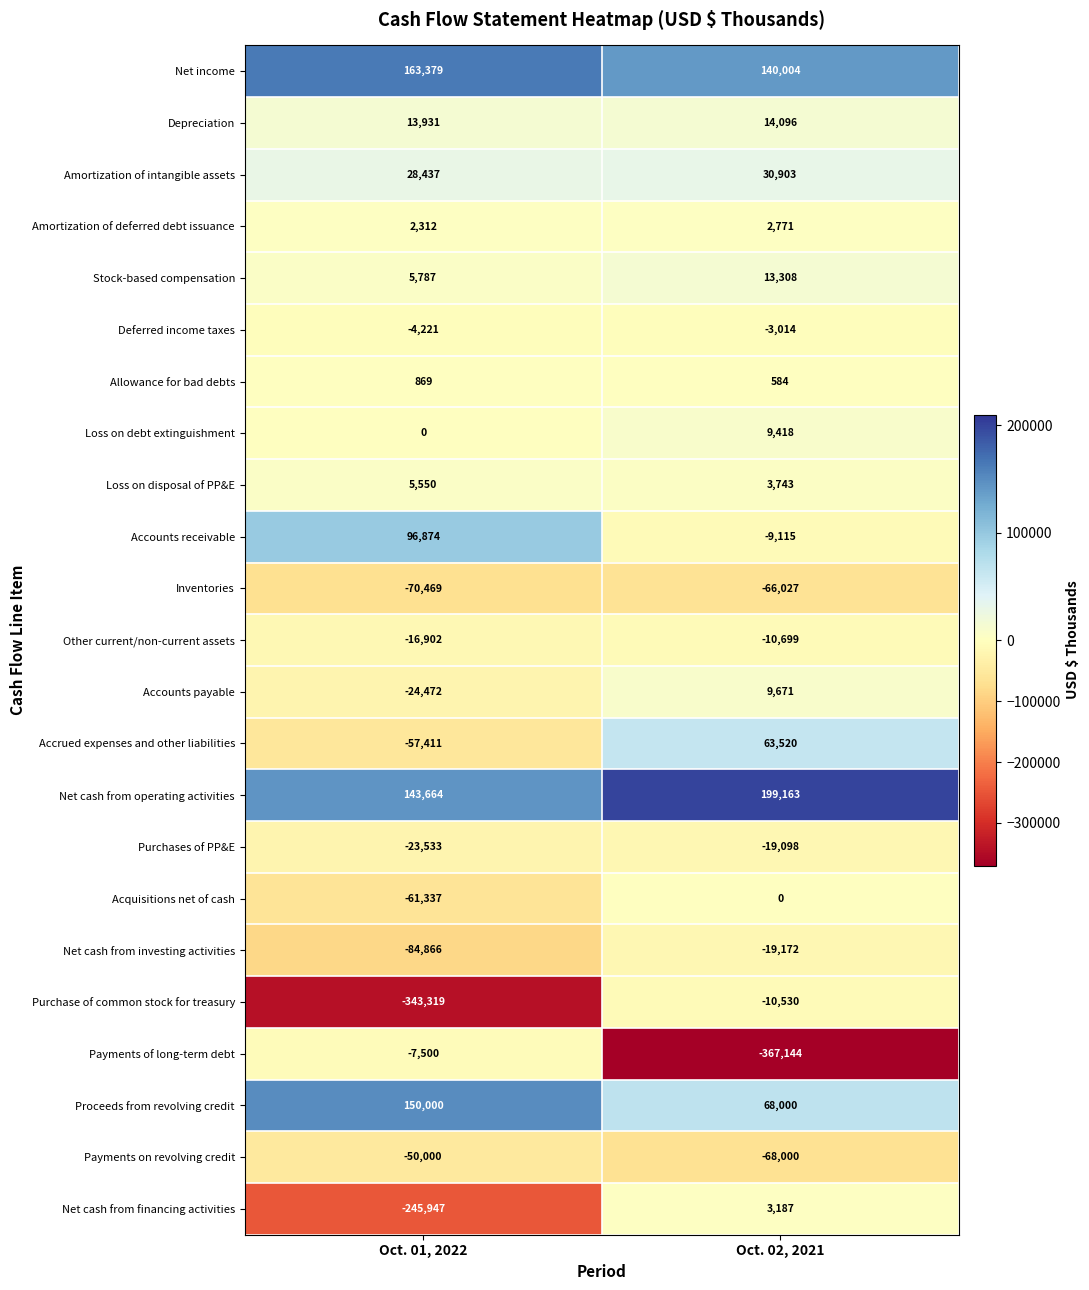

What is the maximum value shown in the chart?

199163